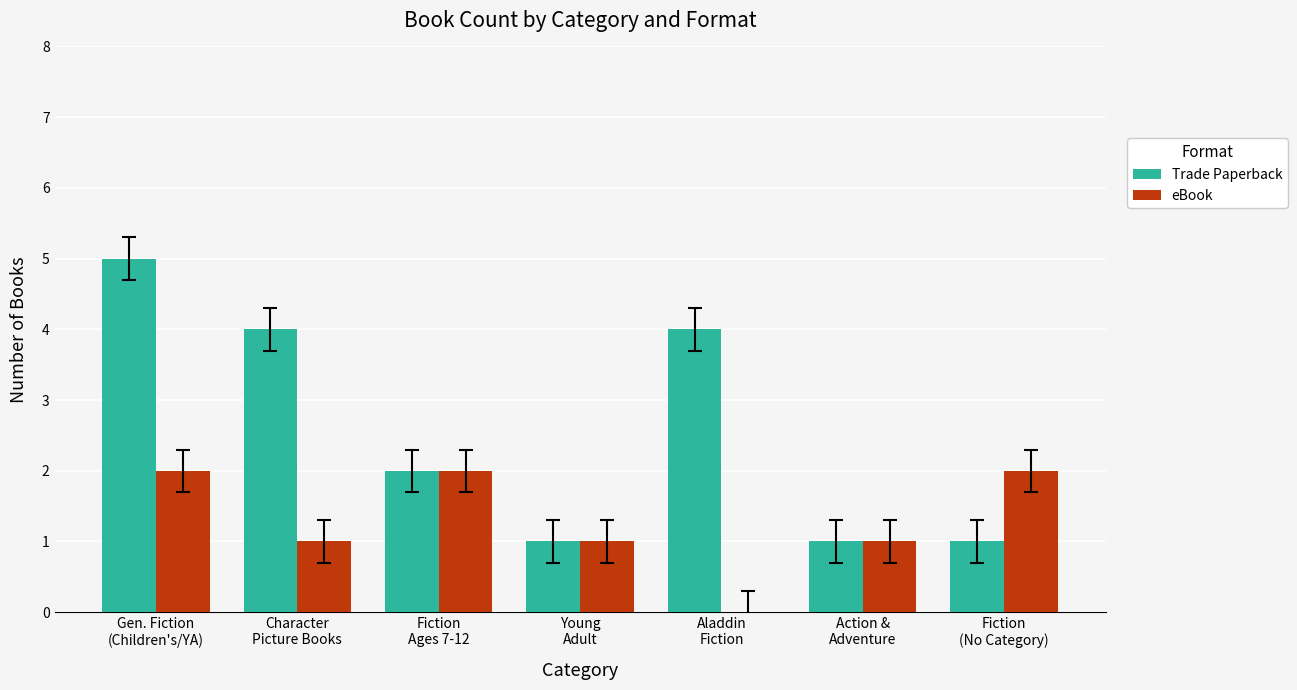

Reading left to right, what are all the values shown in this chart?

Trade Paperback: Gen. Fiction
(Children's/YA)=5	Character
Picture Books=4	Fiction
Ages 7-12=2	Young
Adult=1	Aladdin
Fiction=4	Action &
Adventure=1	Fiction
(No Category)=1
eBook: Gen. Fiction
(Children's/YA)=2	Character
Picture Books=1	Fiction
Ages 7-12=2	Young
Adult=1	Aladdin
Fiction=0	Action &
Adventure=1	Fiction
(No Category)=2